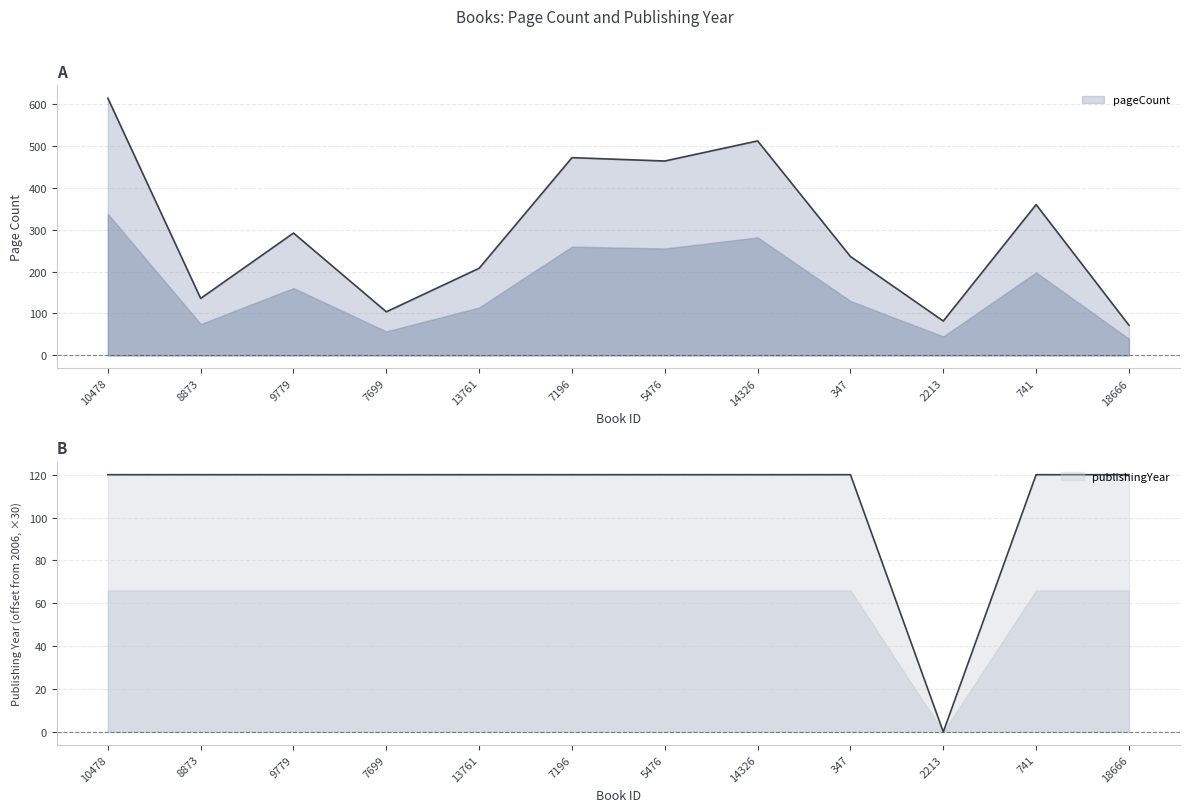

Where do pageCount and publishingYear first cross each other?

9779 and 7699